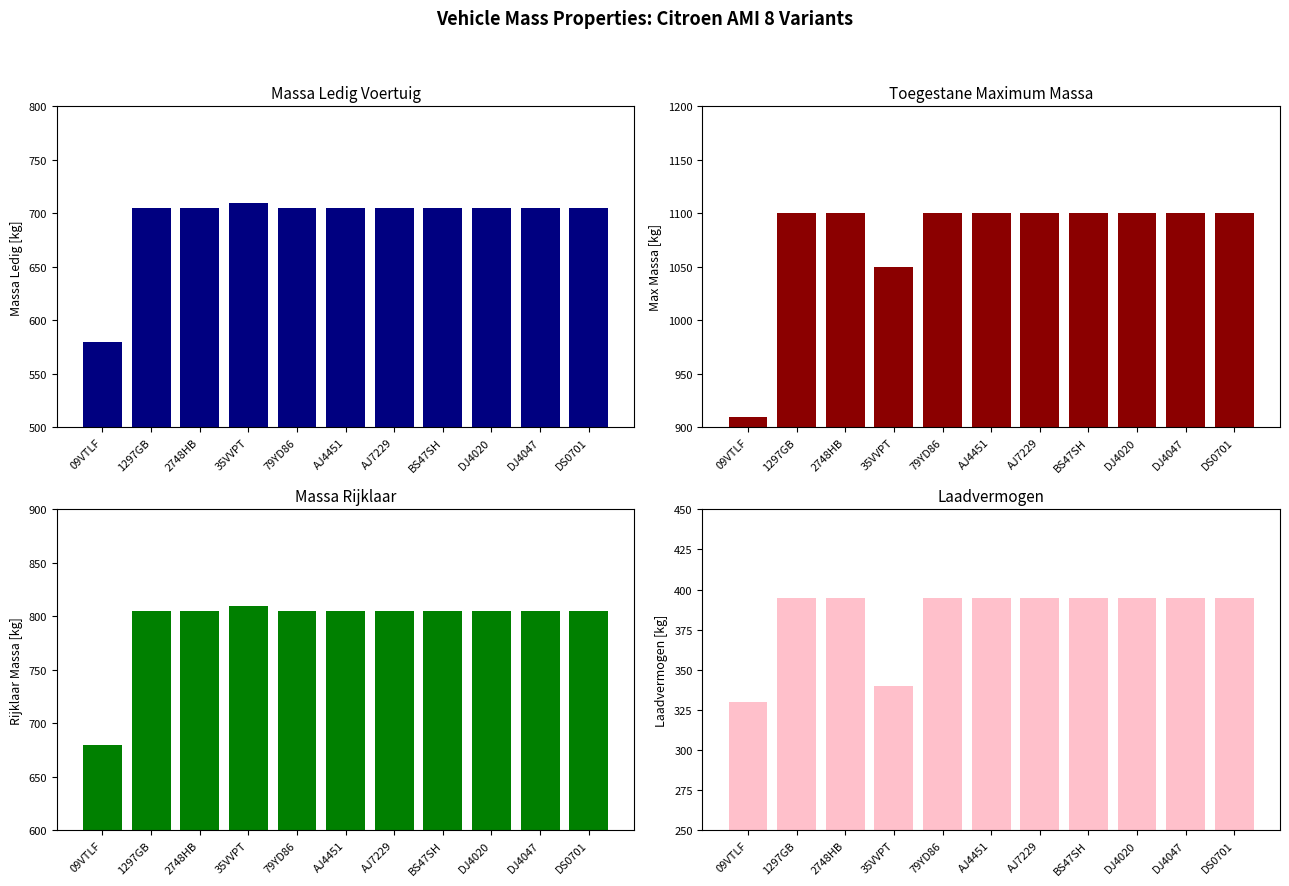

Between AJ7229 and DJ4020, which series saw the biggest shift?

massa_ledig_voertuig